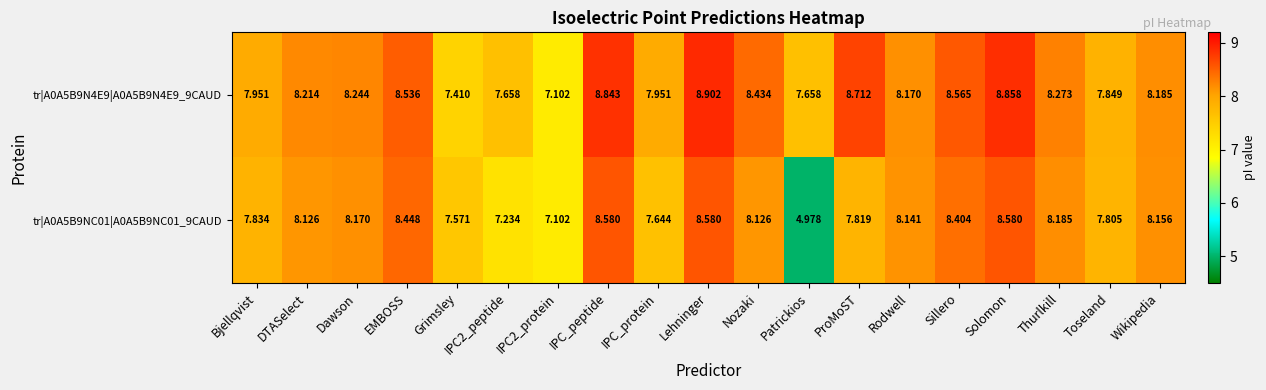

Where is tr|A0A5B9NC01|A0A5B9NC01_9CAUD nearest to the value 6?

Patrickios